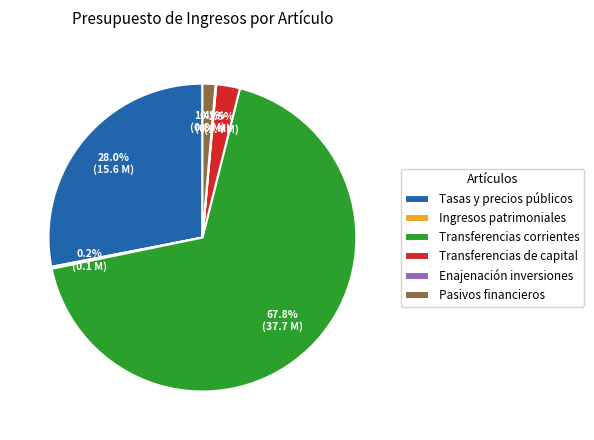

Which slice represents more than half of the pie?

Transferencias corrientes